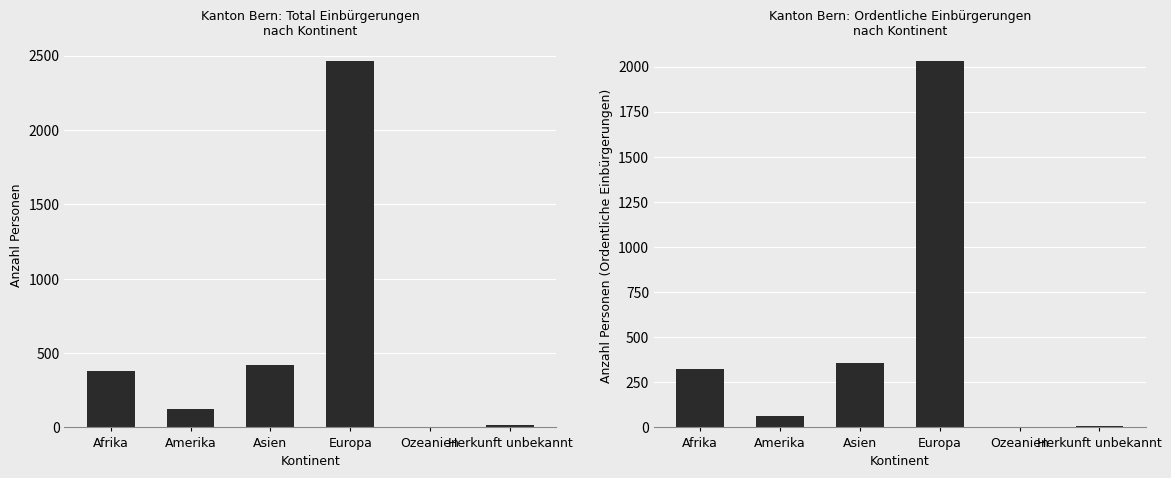

Is it true that Ordentliche Einbürgerungen equals 5 at Ozeanien?

False